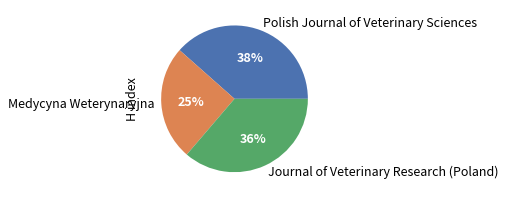

Does Polish Journal of Veterinary Sciences account for over 50% of the chart?

No